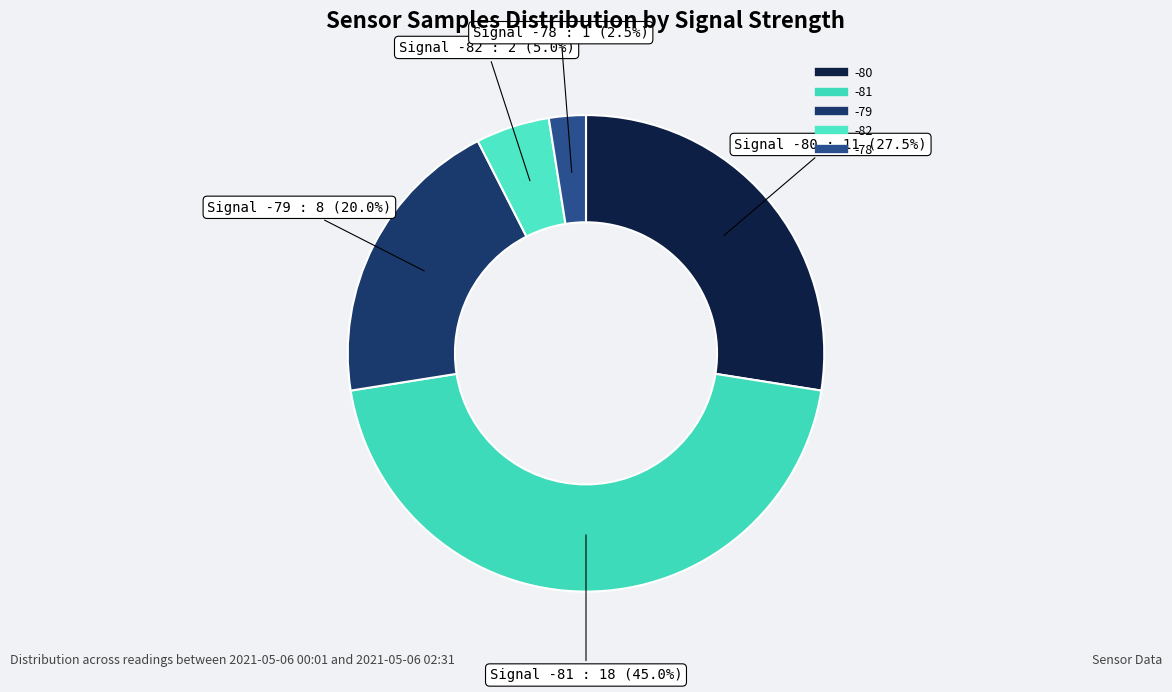

How many segments does this pie chart have?

5